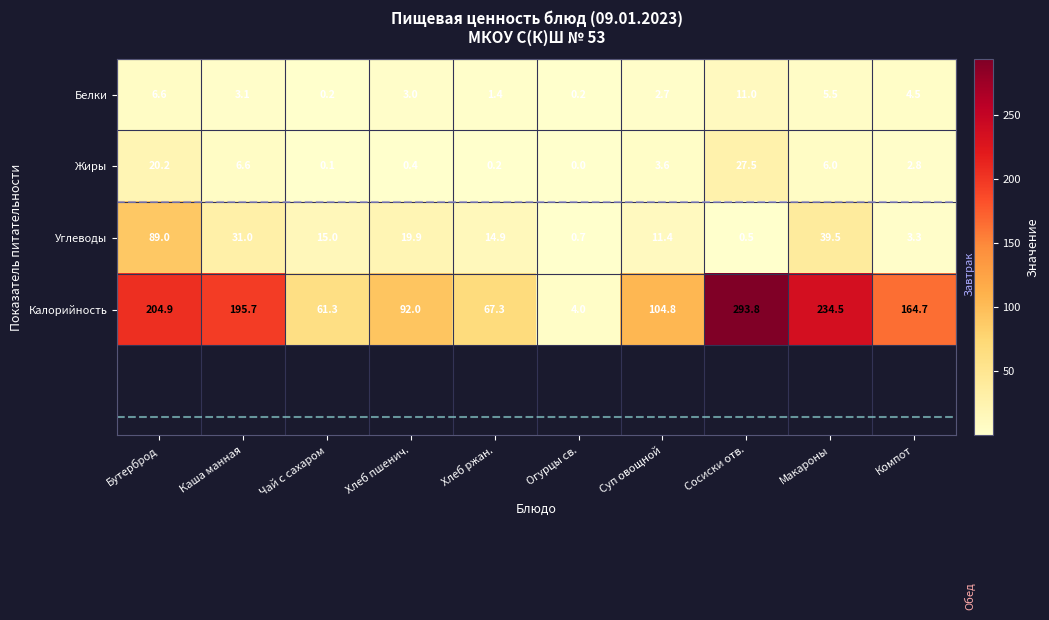

At Чай с сахаром, list the series in order from largest to smallest.

Калорийность, Углеводы, Белки, Жиры